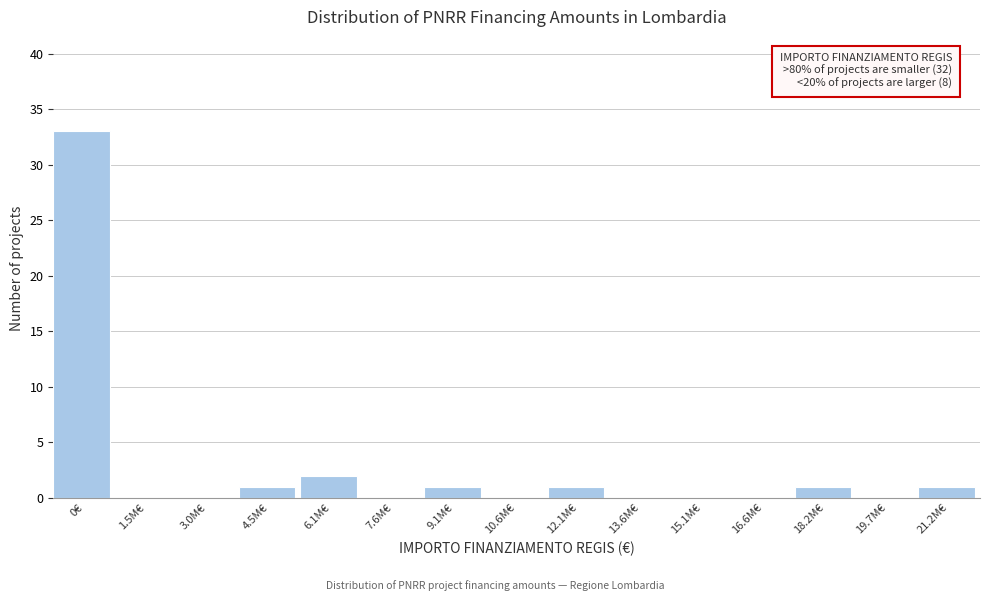

Reading left to right, what are all the values shown in this chart?

0€=33	1.5M€=0	3.0M€=0	4.5M€=1	6.1M€=2	7.6M€=0	9.1M€=1	10.6M€=0	12.1M€=1	13.6M€=0	15.1M€=0	16.6M€=0	18.2M€=1	19.7M€=0	21.2M€=1